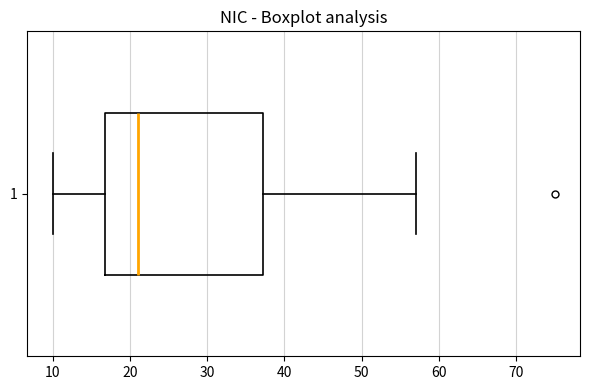

Read this box plot against the x-axis: the position of the median line, the range covered by the box, and the ends of both whiskers. The values are not printed on the chart, so give them approximately, as read against the axis.

median 21, box 17 to 37, whiskers 10 to 57